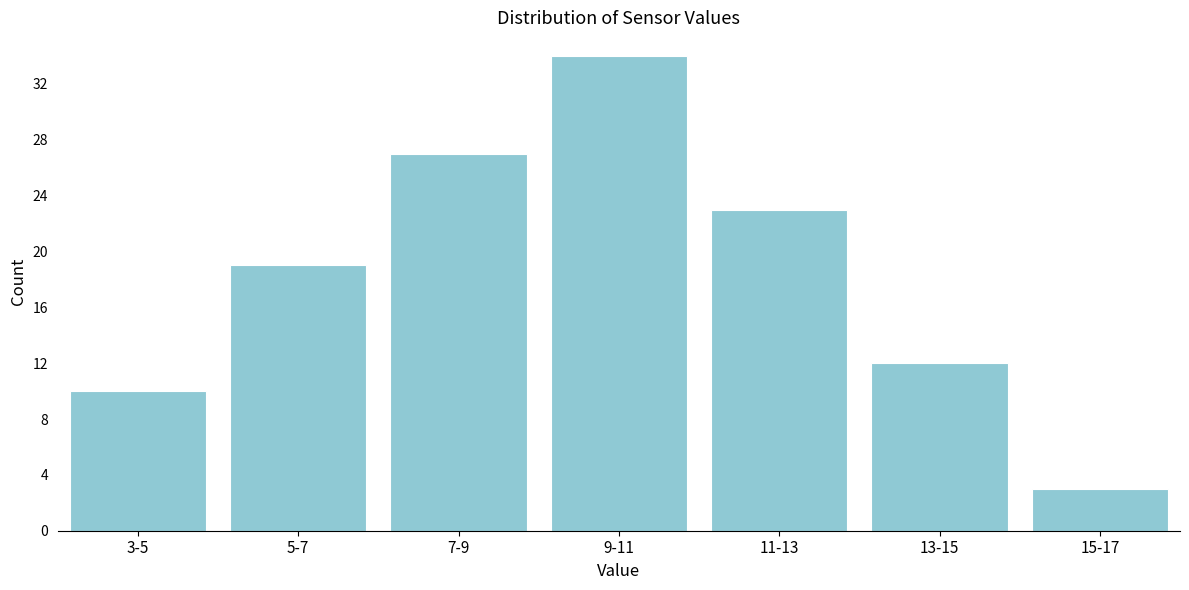

Reading right to left, extract all data points from this chart.

15-17=3	13-15=12	11-13=23	9-11=34	7-9=27	5-7=19	3-5=10